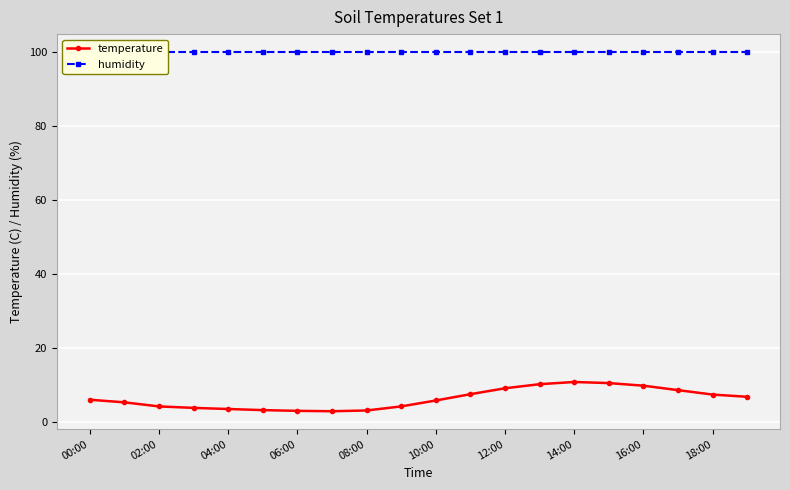

Reading left to right, what are all the values shown in this chart?

temperature: 6.0	5.3	4.2	3.8	3.5	3.2	3.0	2.9	3.1	4.2	5.8	7.5	9.1	10.2	10.8	10.5	9.8	8.6	7.4	6.8
humidity: 99.9	99.9	99.9	99.9	99.9	99.9	99.9	99.9	99.9	99.9	99.9	99.9	99.9	99.9	99.9	99.9	99.9	99.9	99.9	99.9